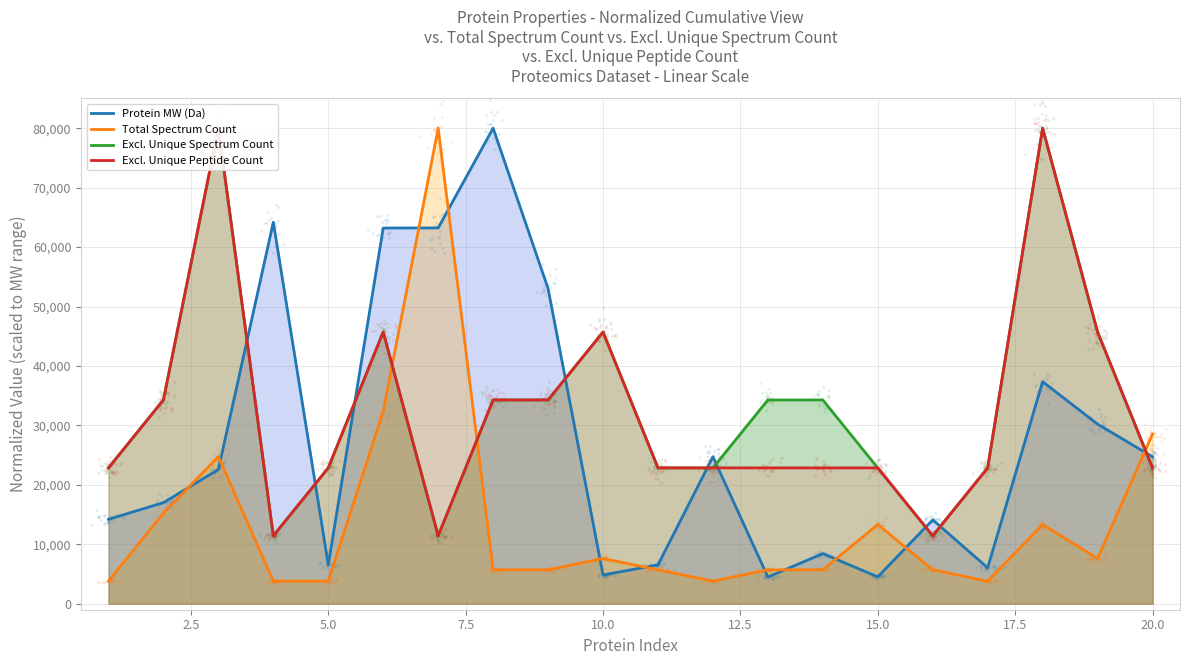

What are all the series names shown in the legend?

Protein MW (Da), Total Spectrum Count, Excl. Unique Spectrum Count, Excl. Unique Peptide Count